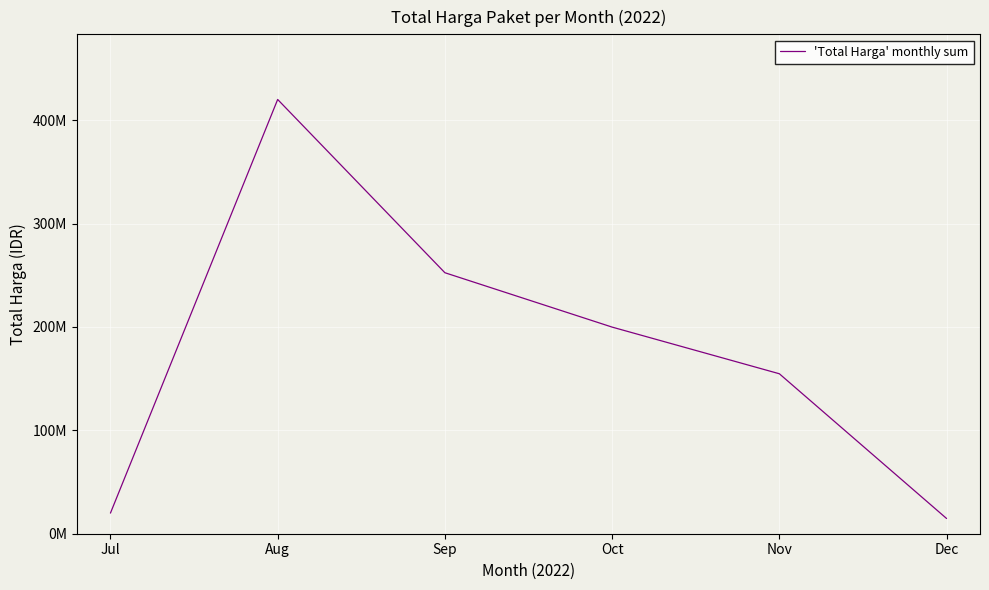

What is the average value?

176979500